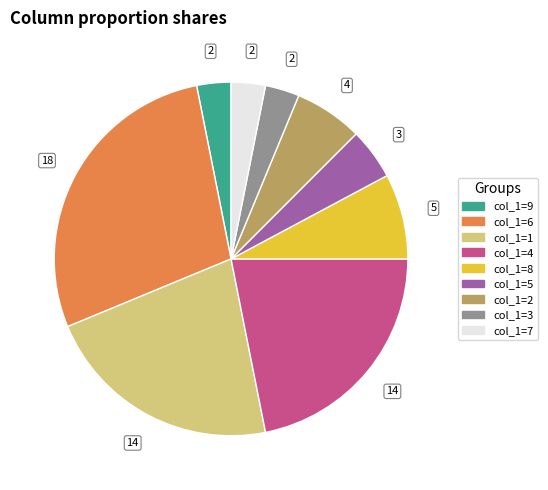

Is there any slice that represents more than half of the pie?

No